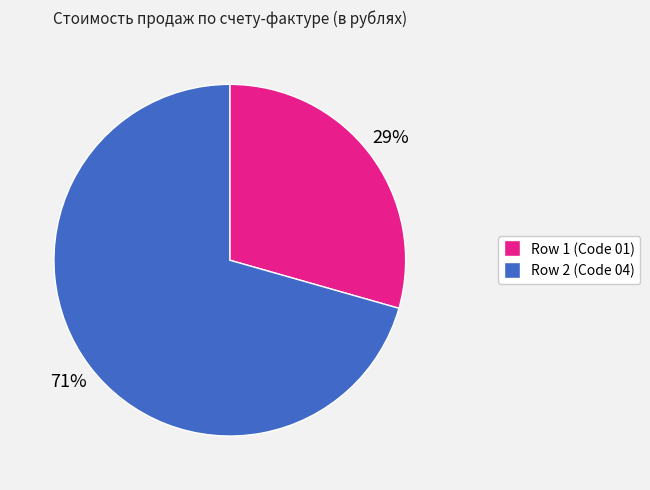

To the nearest percent, what is the average slice percentage?

50%